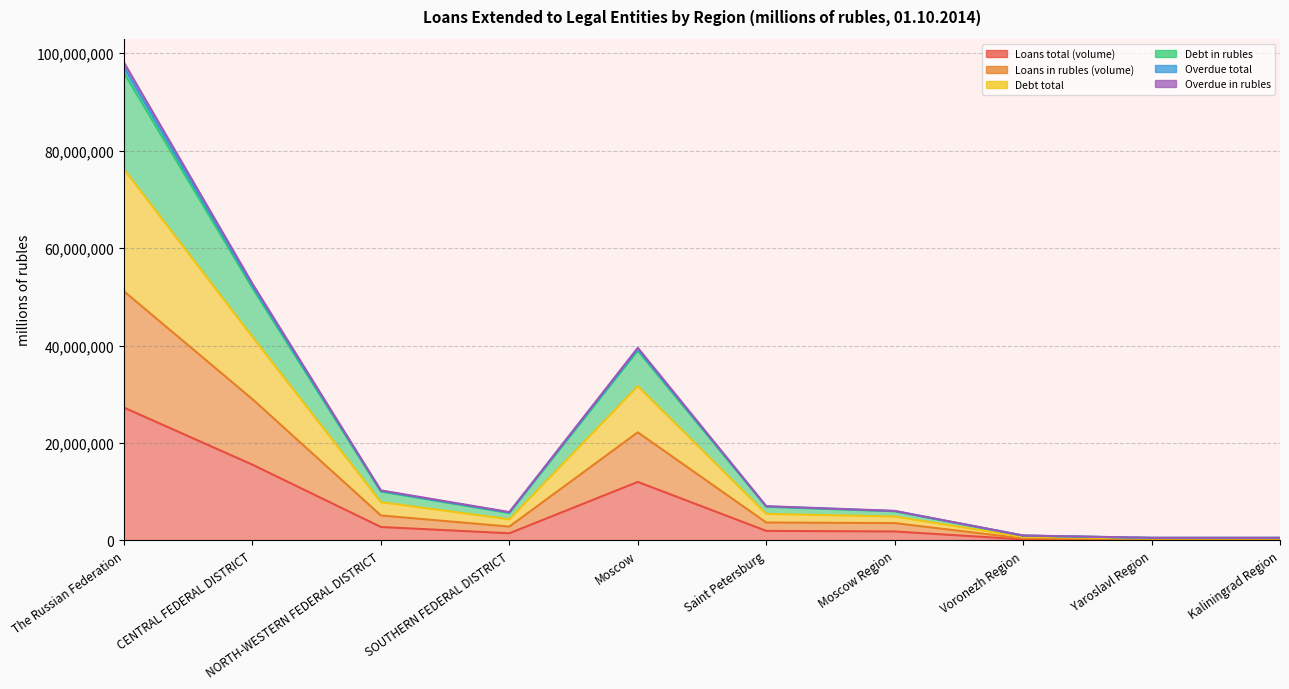

At how many categories does at least one series exceed 69189005?

1